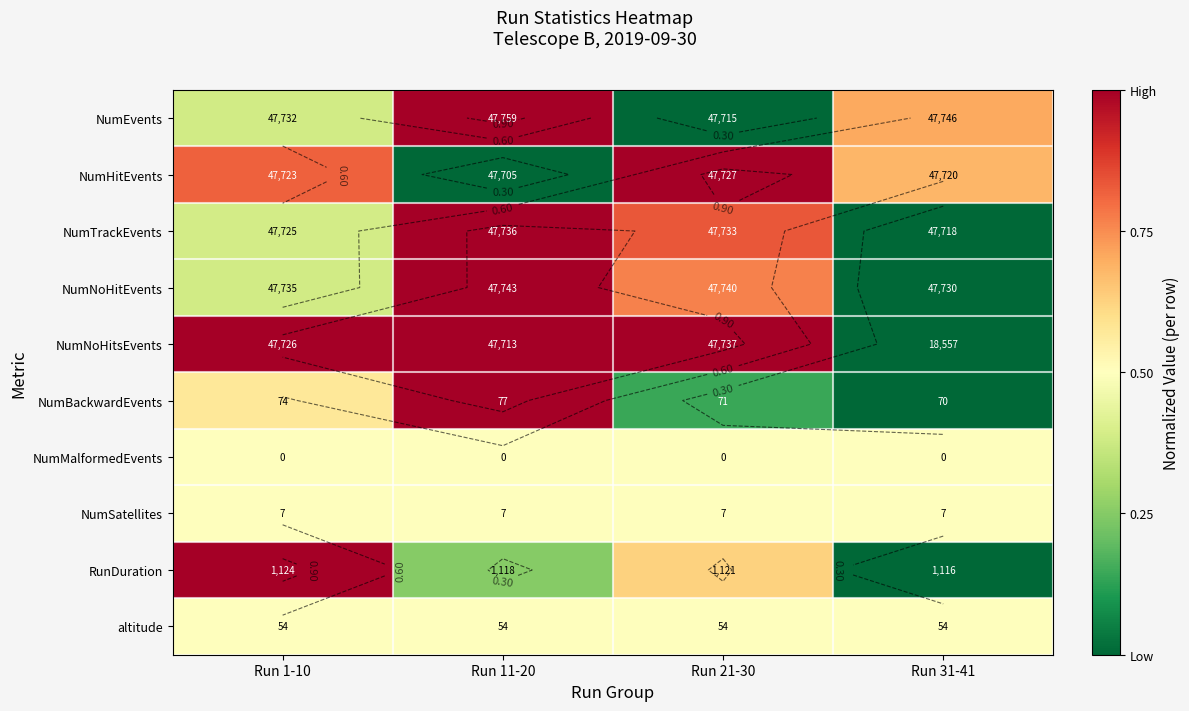

At which category does the chart reach its peak across all series?

Run 11-20